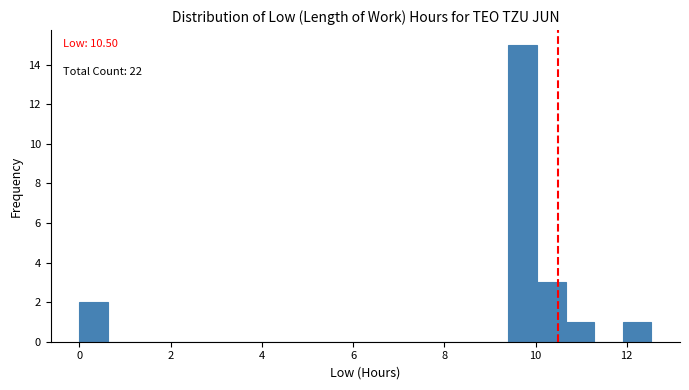

Around what value on the x-axis is the tallest bar? Give the approximate position of its centre, as read against the axis.

9.8